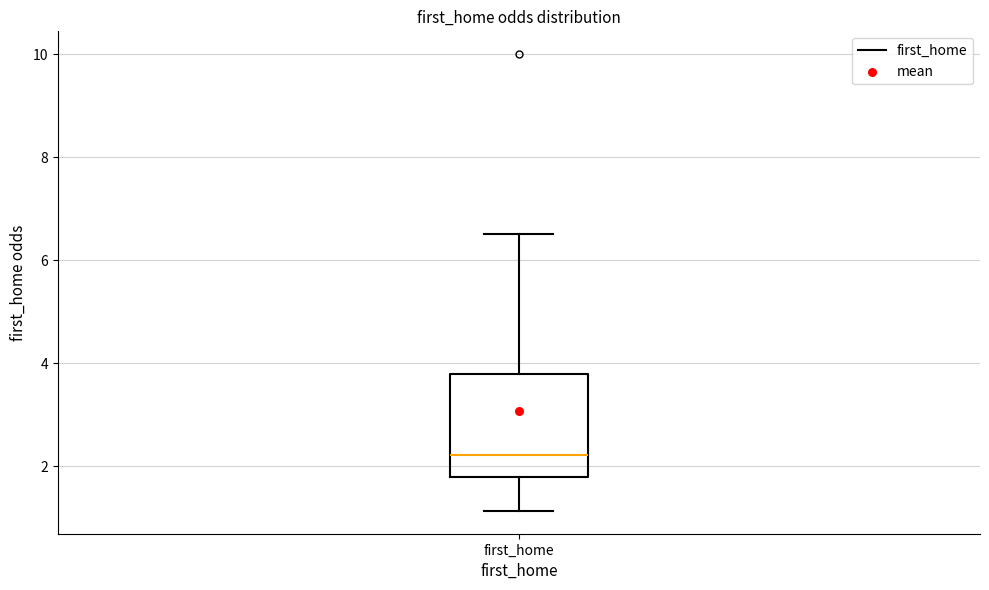

Transcribe this box plot: give where the median line is, the range the box spans, and where the two whiskers end, as read against the y-axis. The values are not printed on the chart, so give them approximately, as read against the axis.

median 2.2, box 1.8 to 3.8, whiskers 1.2 to 6.6